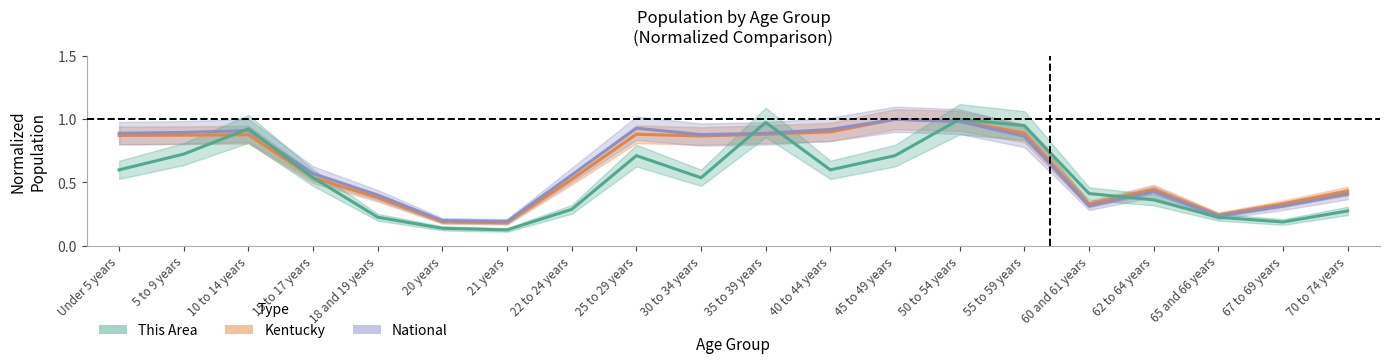

True or false: National and Kentucky intersect in this chart.

False